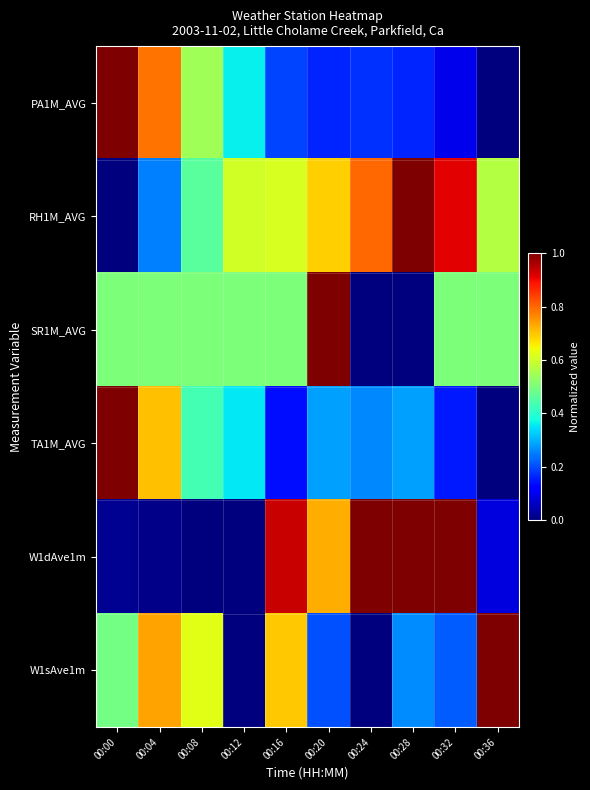

Rank the series by their maximum value, from highest to lowest.

PA1M_AVG, RH1M_AVG, SR1M_AVG, TA1M_AVG, W1dAve1m, W1sAve1m